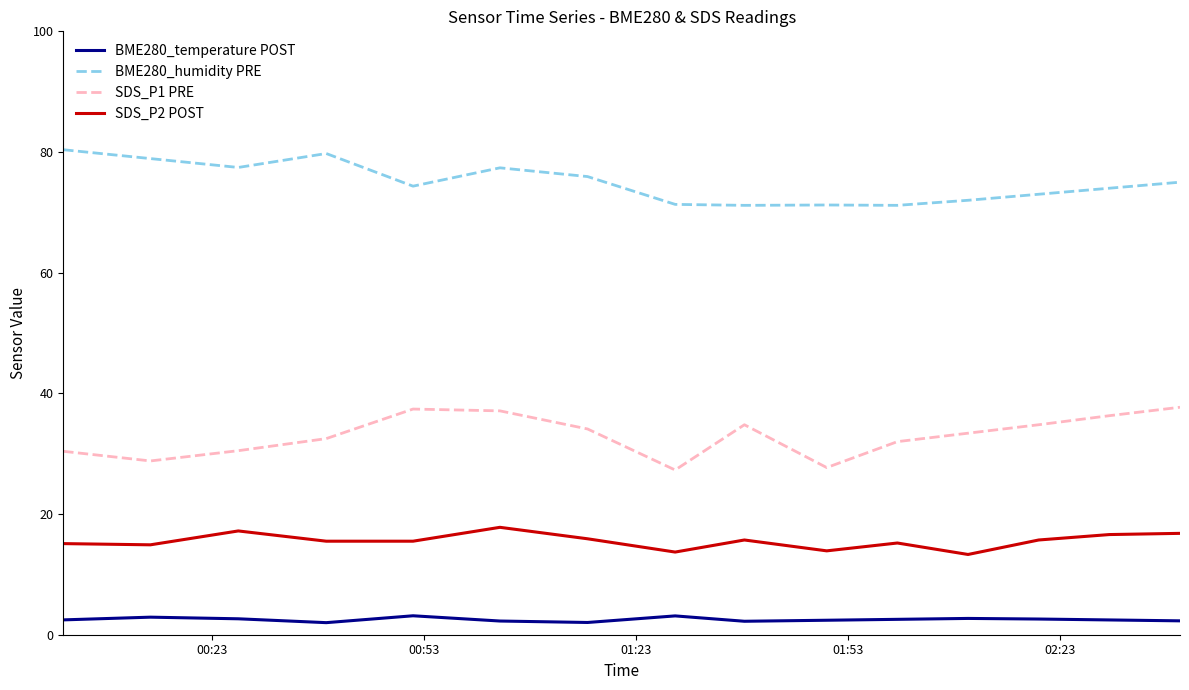

What is the minimum value for BME280_temperature POST?

2.0